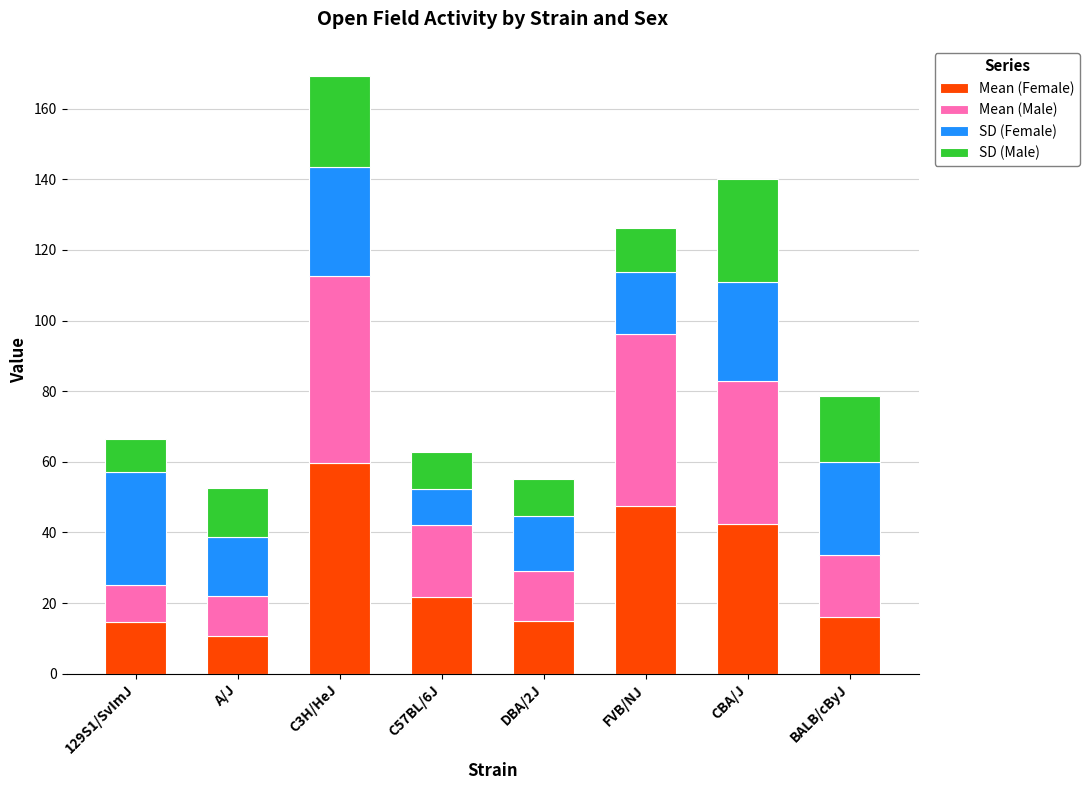

How many data points in Mean (Female) are less than 21?

4